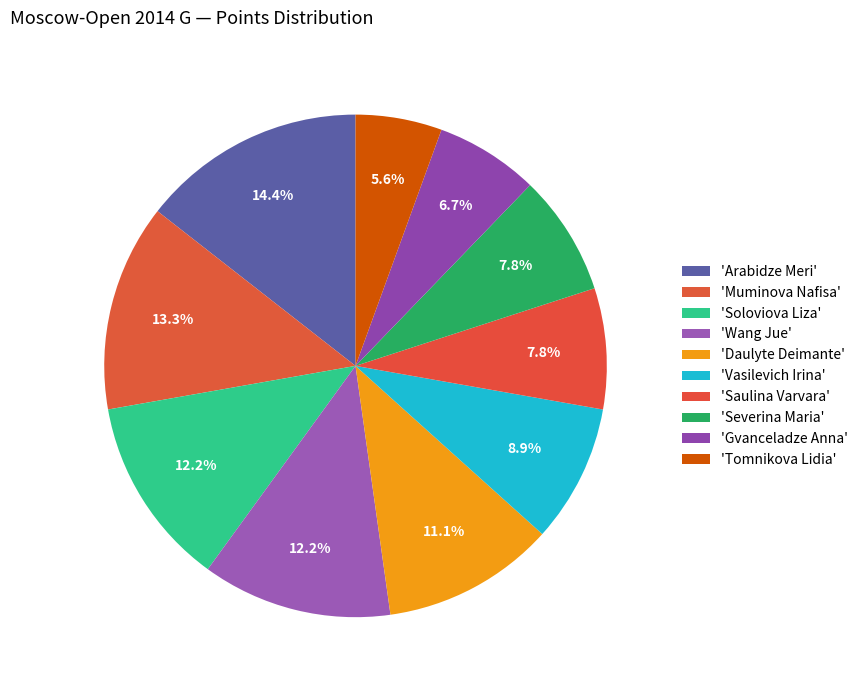

Which slice is the largest?

Arabidze Meri